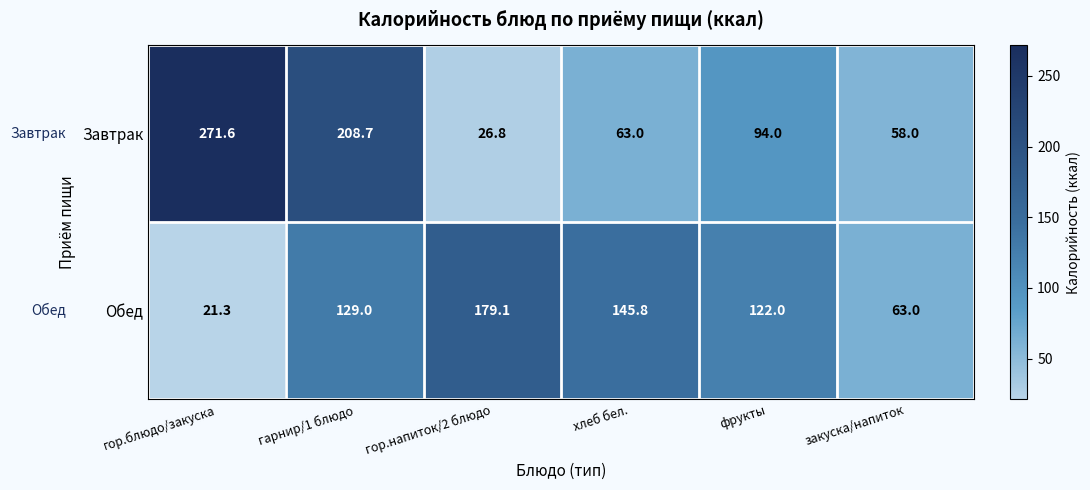

Reading left to right, list all the values displayed in this chart.

Завтрак: гор.блюдо/закуска=271.6	гарнир/1 блюдо=208.7	гор.напиток/2 блюдо=26.8	хлеб бел.=63.0	фрукты=94.0	закуска/напиток=58.0
Обед: гор.блюдо/закуска=21.3	гарнир/1 блюдо=129.0	гор.напиток/2 блюдо=179.1	хлеб бел.=145.8	фрукты=122.0	закуска/напиток=63.0